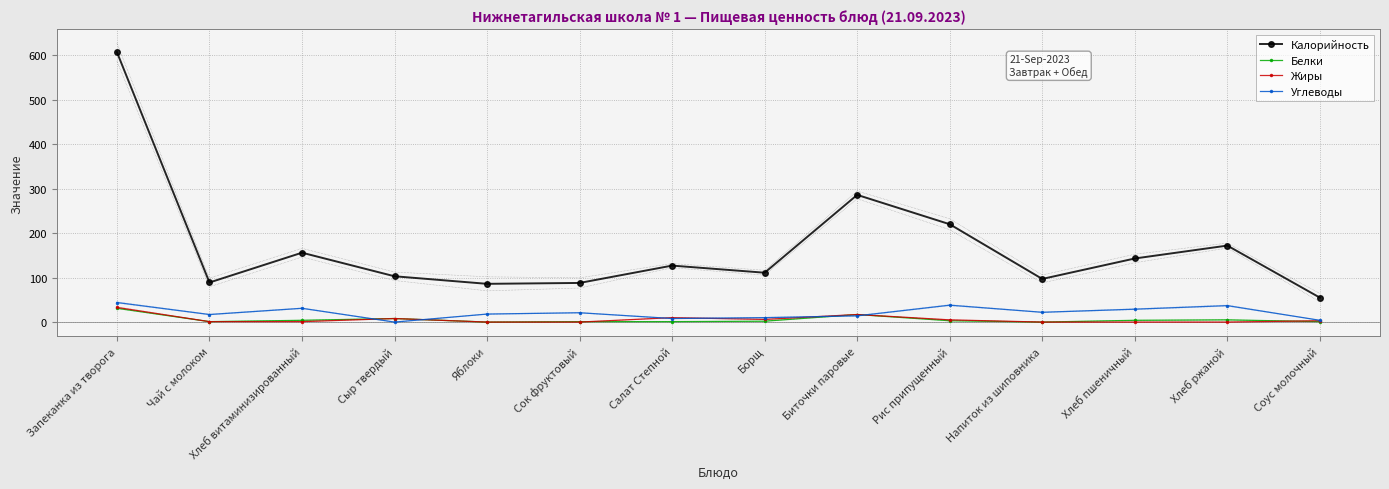

Which label corresponds to the largest value in the chart?

Запеканка из творога